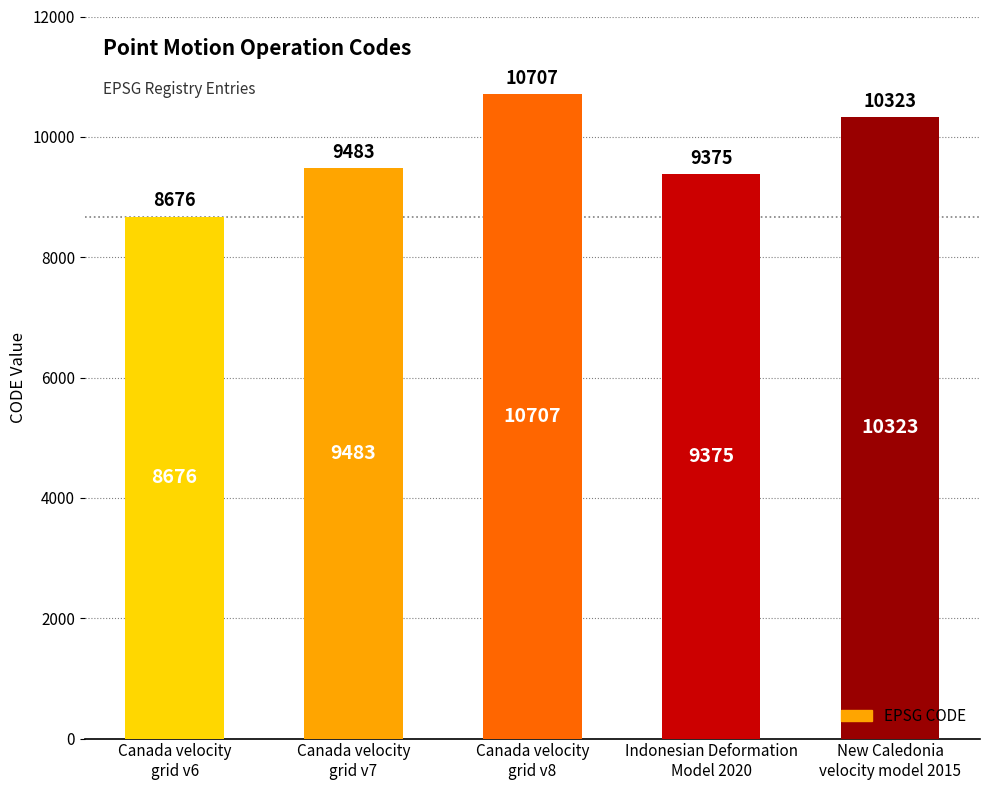

What is the smallest value displayed?

8676